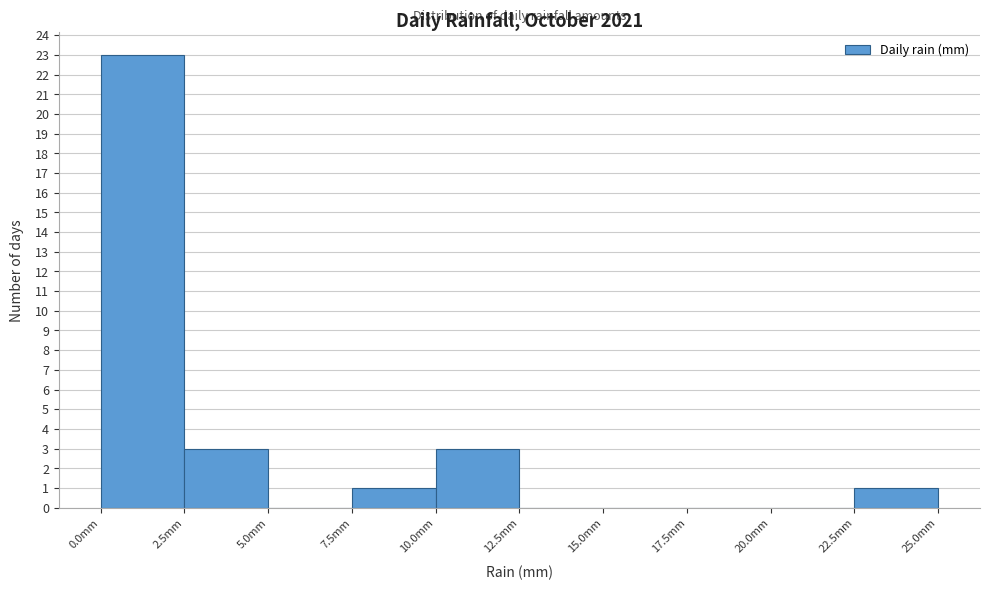

Which range on the x-axis has the tallest bar?

0.0 to 2.5